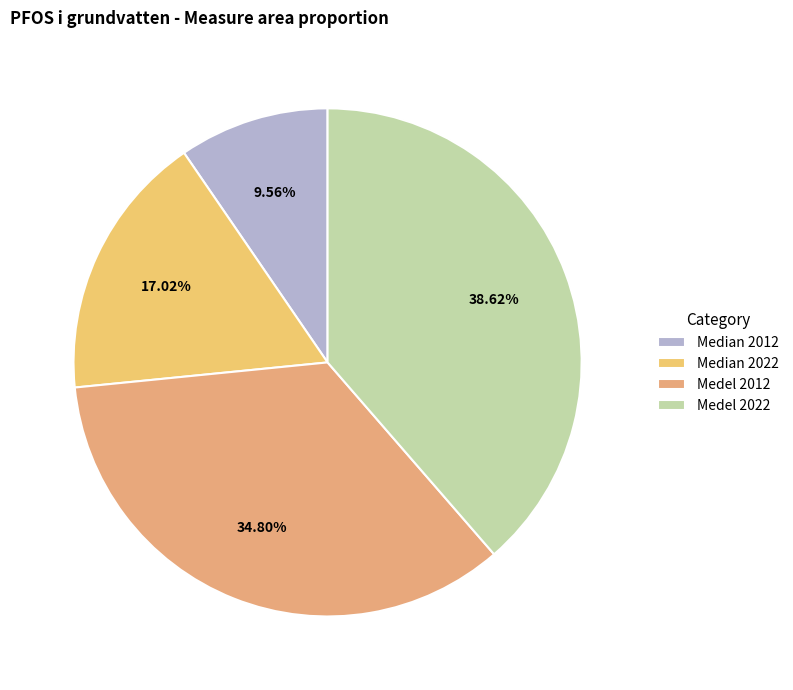

Which category has the biggest portion of the pie?

Medel 2022